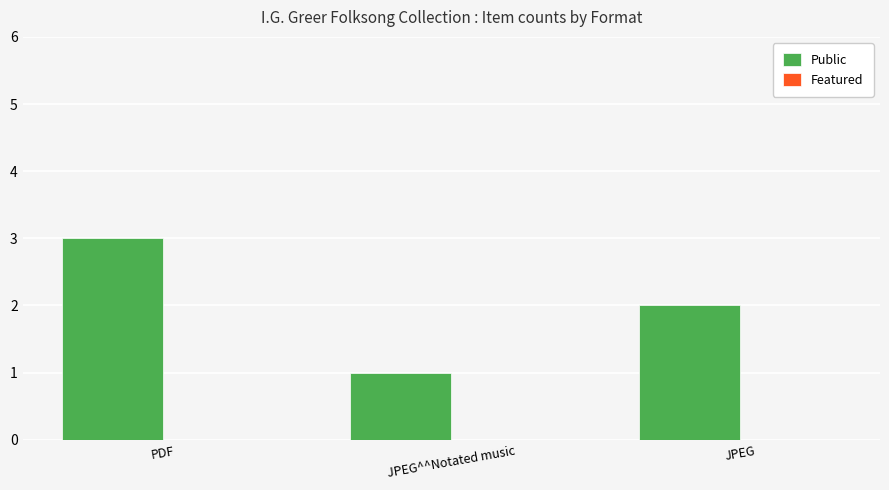

What position from the right is JPEG^^Notated music?

2